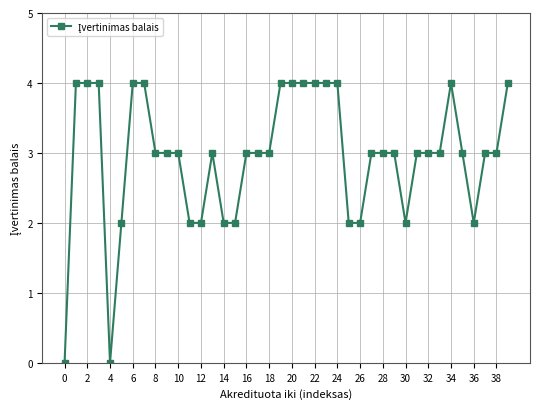

What is the difference between the maximum and minimum values?

4